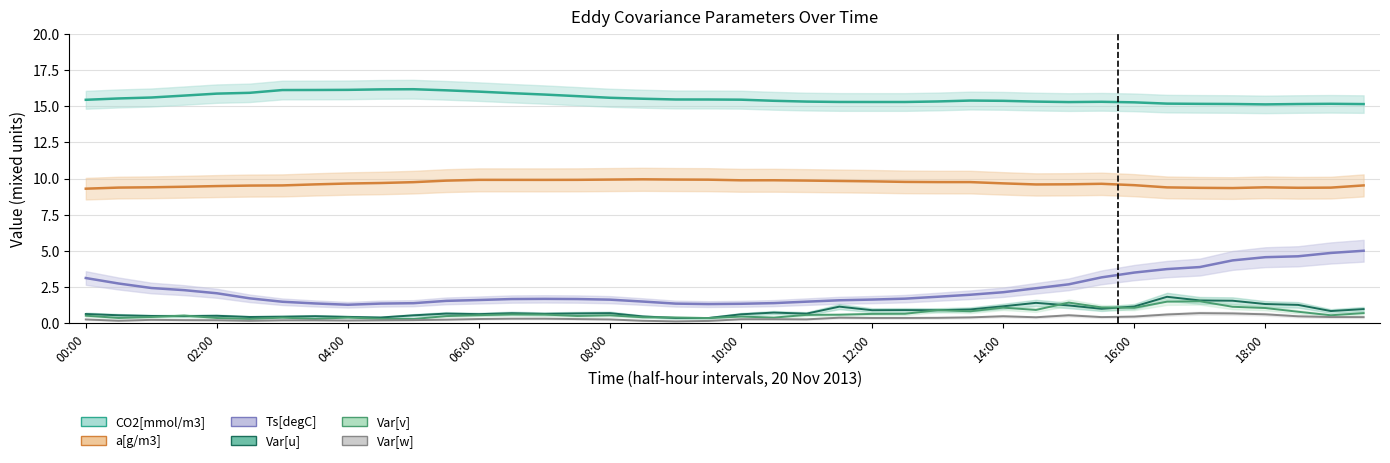

How many interior local valleys does the CO2[mmol/m3] series have?

3